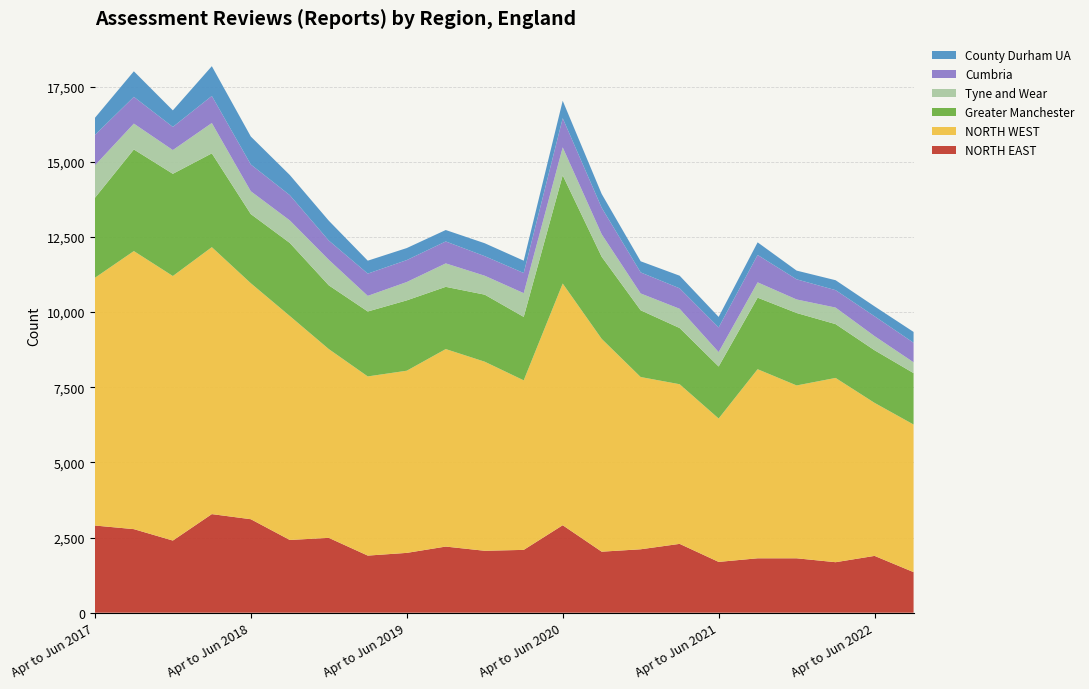

Reading right to left, transcribe all the data shown in this chart.

NORTH EAST: 1350	1890	1680	1810	1810	1690	2290	2110	2030	2910	2090	2060	2200	1990	1900	2490	2420	3110	3280	2400	2780	2900
NORTH WEST: 4910	5090	6130	5750	6290	4770	5310	5730	7080	8040	5640	6290	6570	6060	5960	6280	7450	7850	8880	8800	9250	8240
Greater Manchester: 1710	1750	1790	2410	2380	1730	1870	2220	2730	3600	2110	2230	2070	2340	2160	2120	2430	2300	3120	3400	3380	2660
Tyne and Wear: 360	470	550	450	510	480	640	560	750	930	790	630	780	610	520	850	750	760	1010	790	860	1080
Cumbria: 650	660	580	670	910	820	680	700	880	970	670	650	730	730	740	640	840	890	900	770	890	1010
County Durham UA: 360	330	330	290	420	350	420	370	460	580	410	430	380	400	430	660	670	930	990	550	850	570